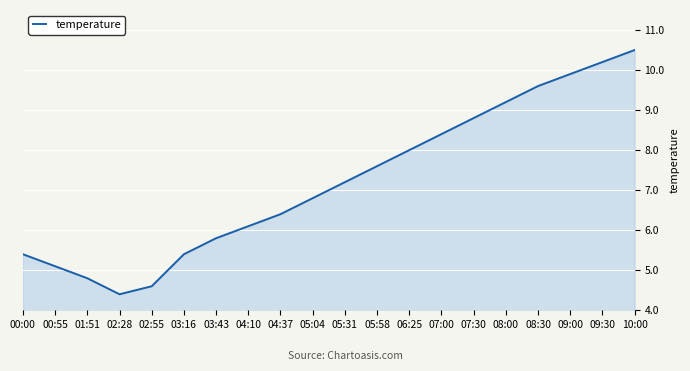

Is it true that the value at 08:30 is 4.6?

False